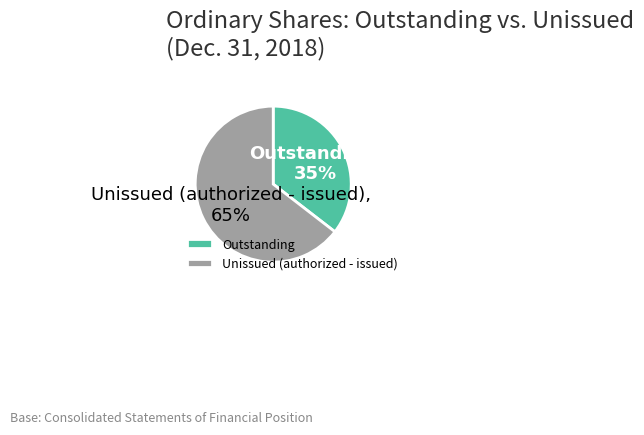

To the nearest percent, what is the average slice percentage?

50%